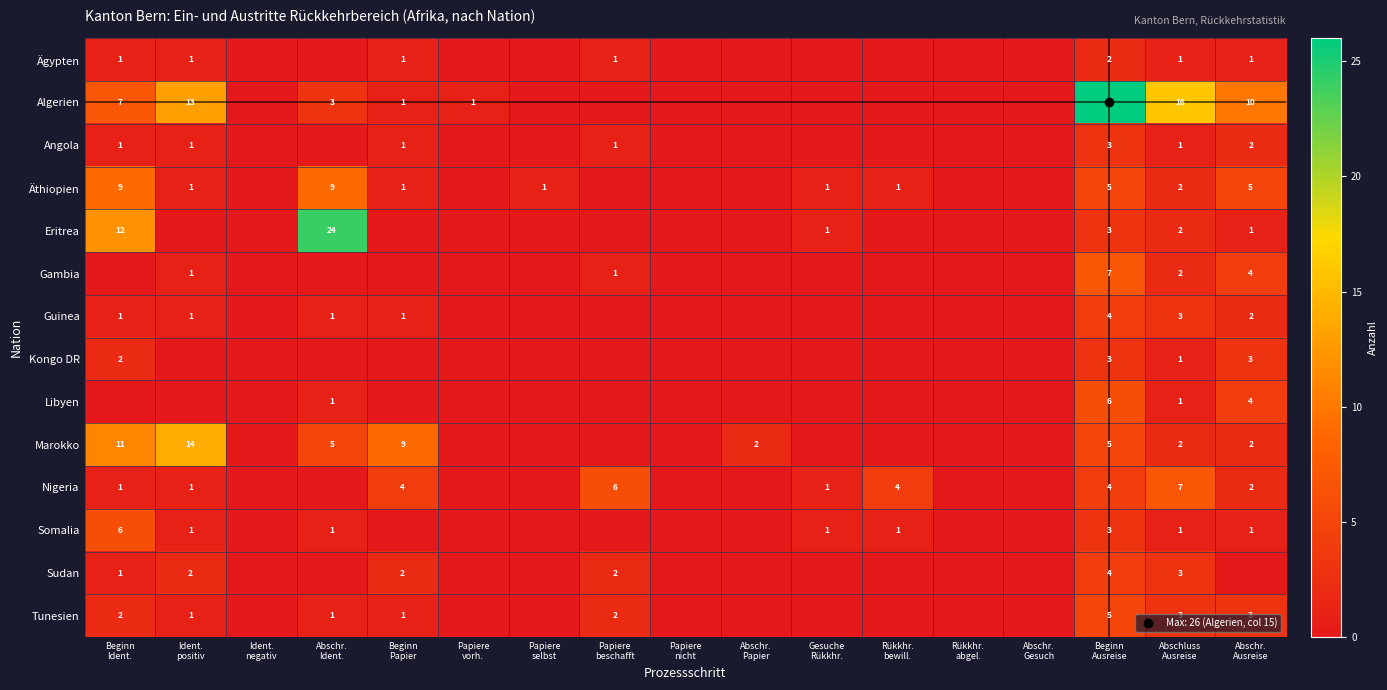

At which label is Somalia closest to 3?

Beginn Ausreise